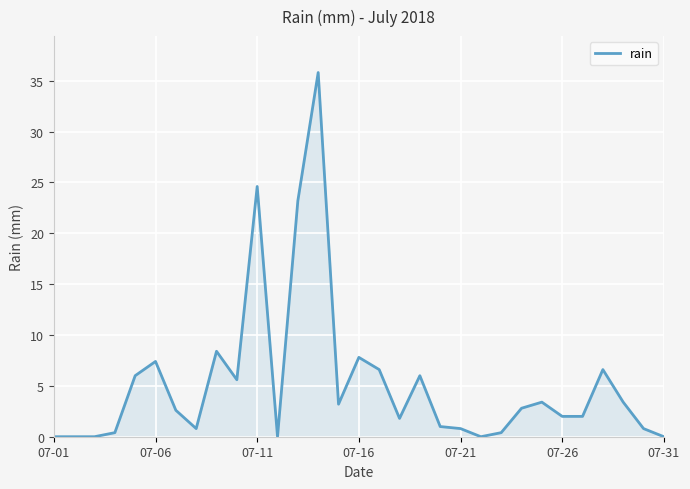

What is the average value?

5.3